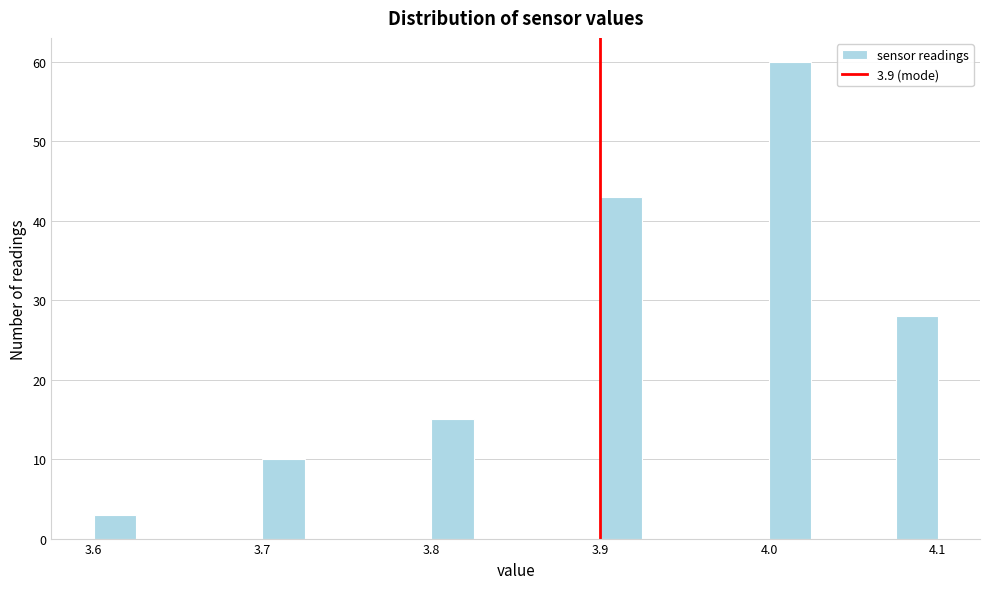

Around what value on the x-axis is the tallest bar? Give the approximate position of its centre, as read against the axis.

4.01